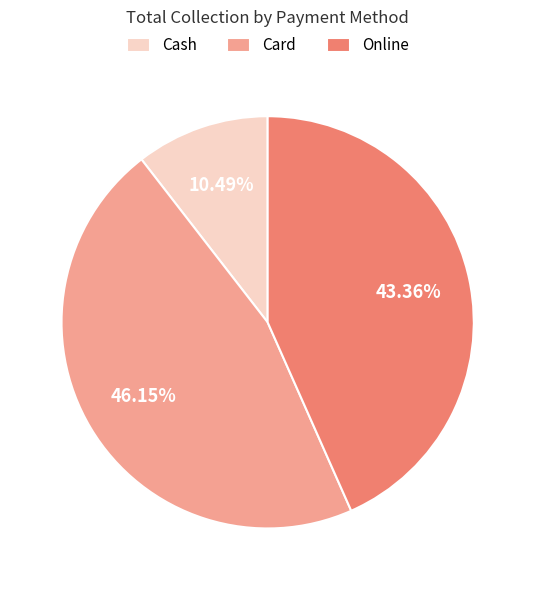

The Online slice represents 43% of the pie. True or false?

True